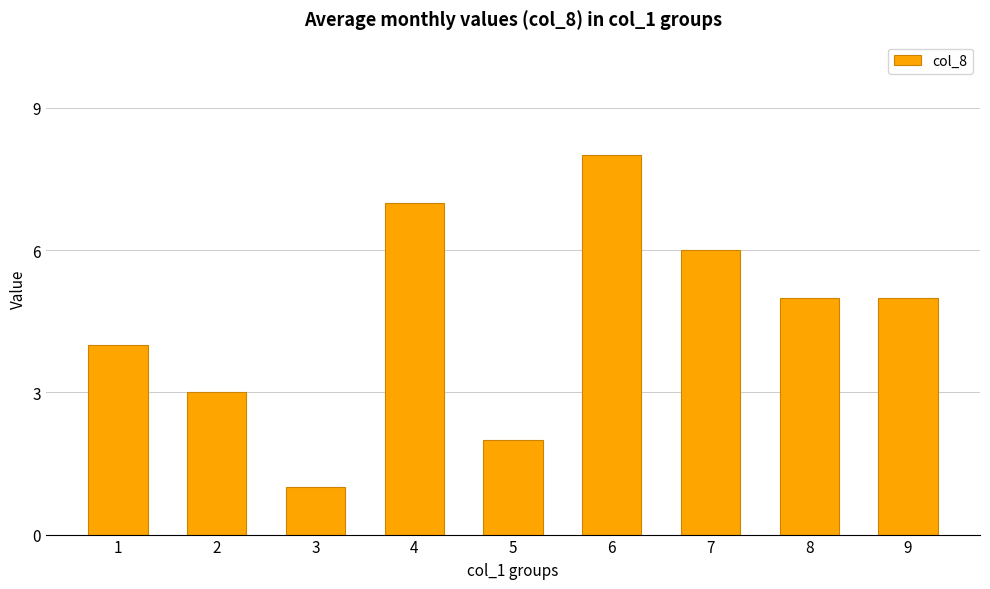

What is the difference between the values at 2 and 6?

5